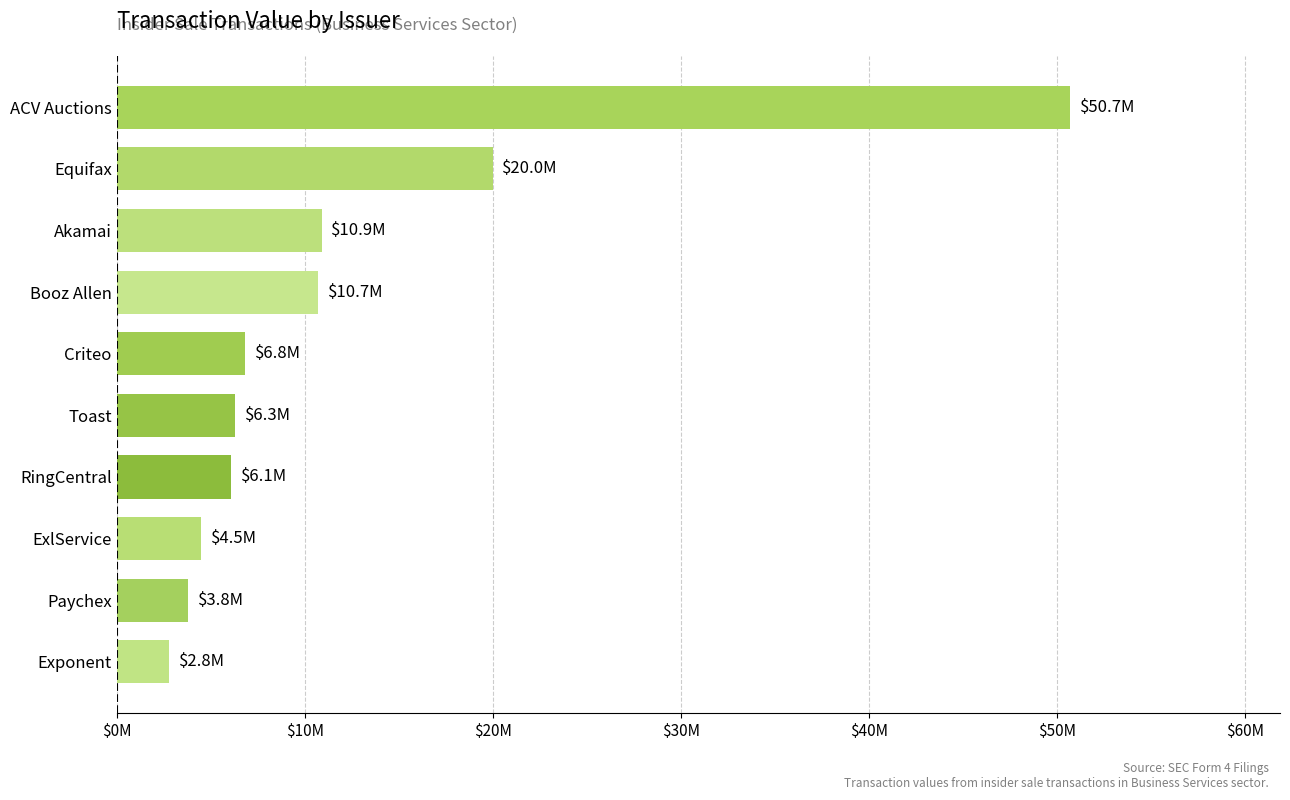

Does the chart contain any negative values?

No